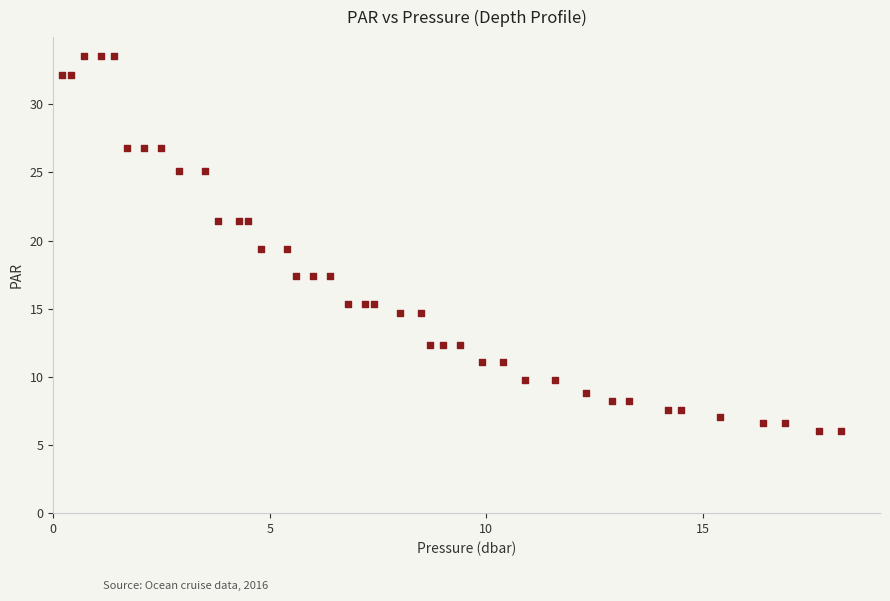

What is the range of Y values (max minus min)?

27.5